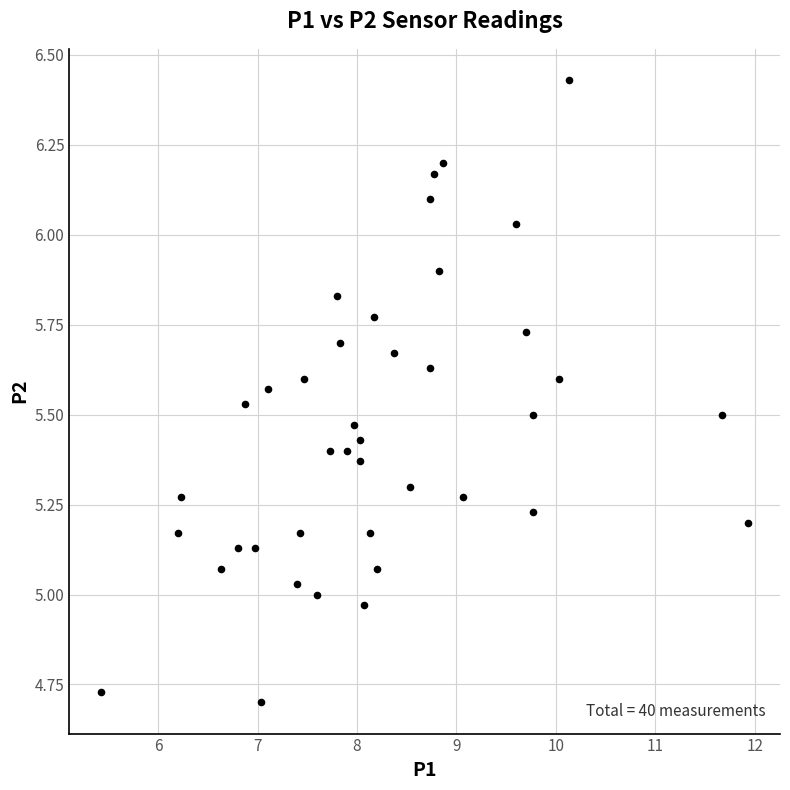

What is the range of Y values (max minus min)?

1.7